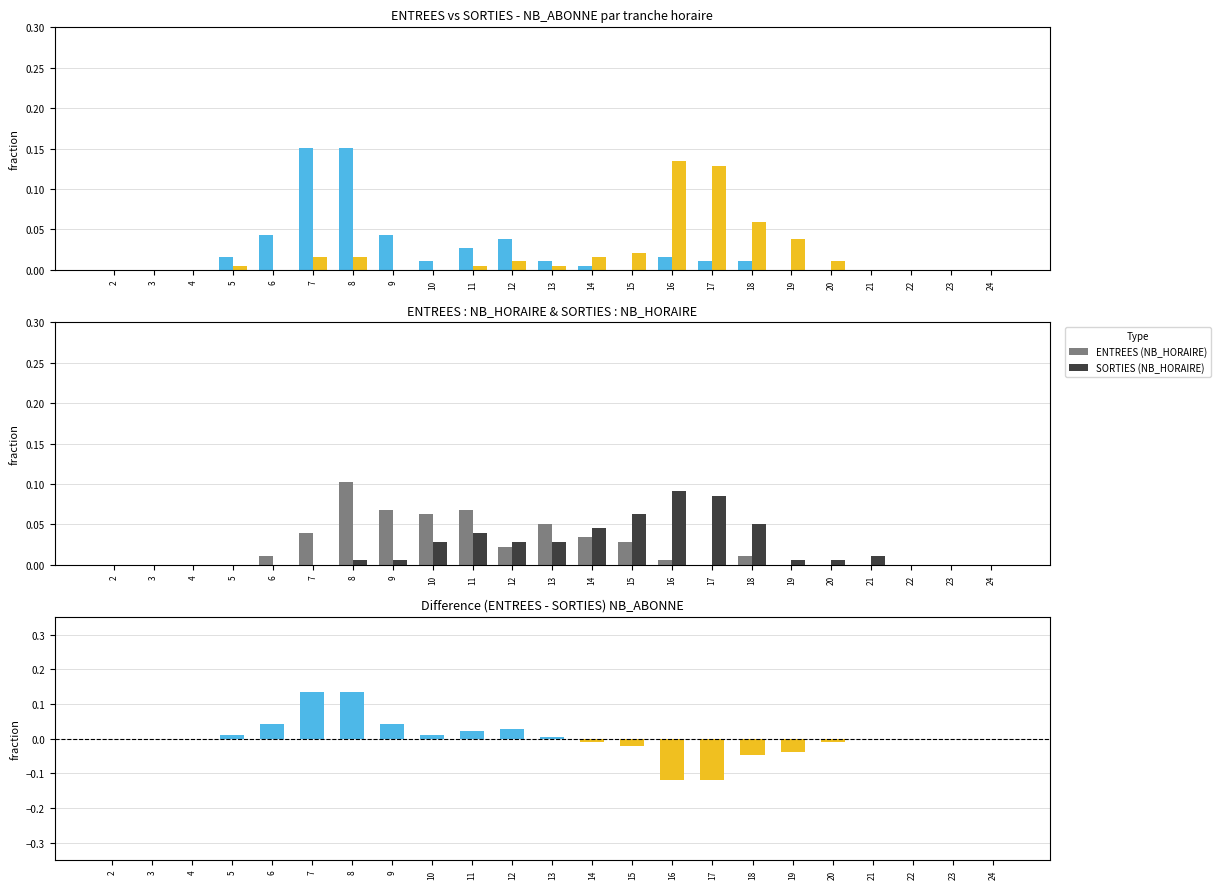

What is the smallest value displayed?

-0.1